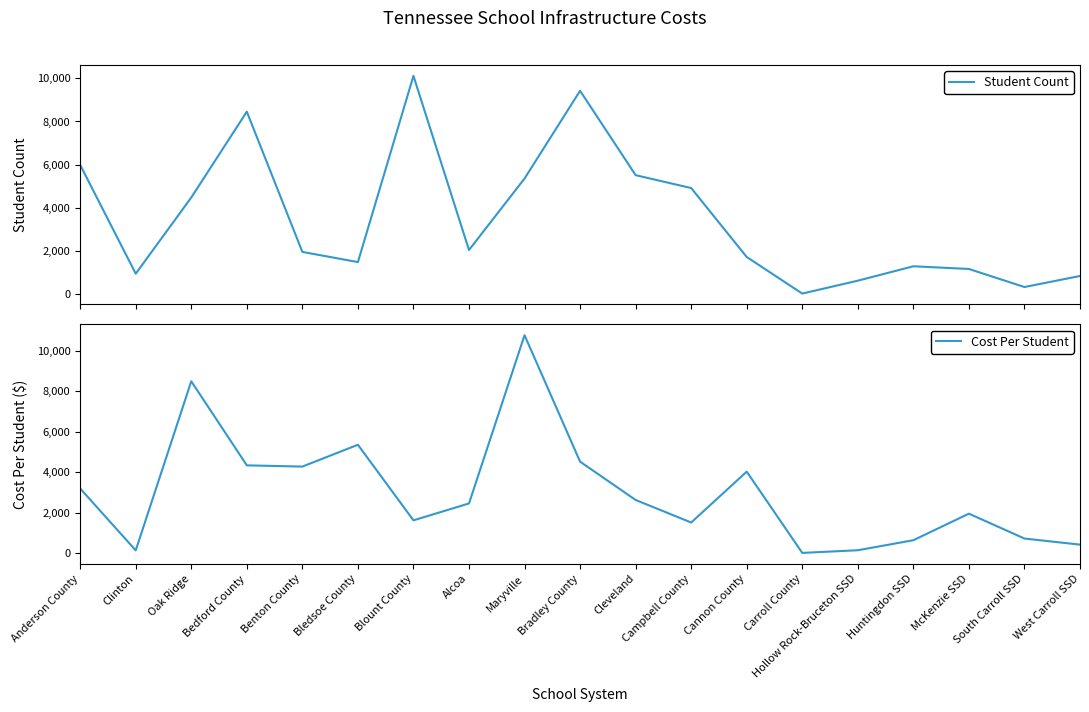

How many distinct data groups are displayed?

2